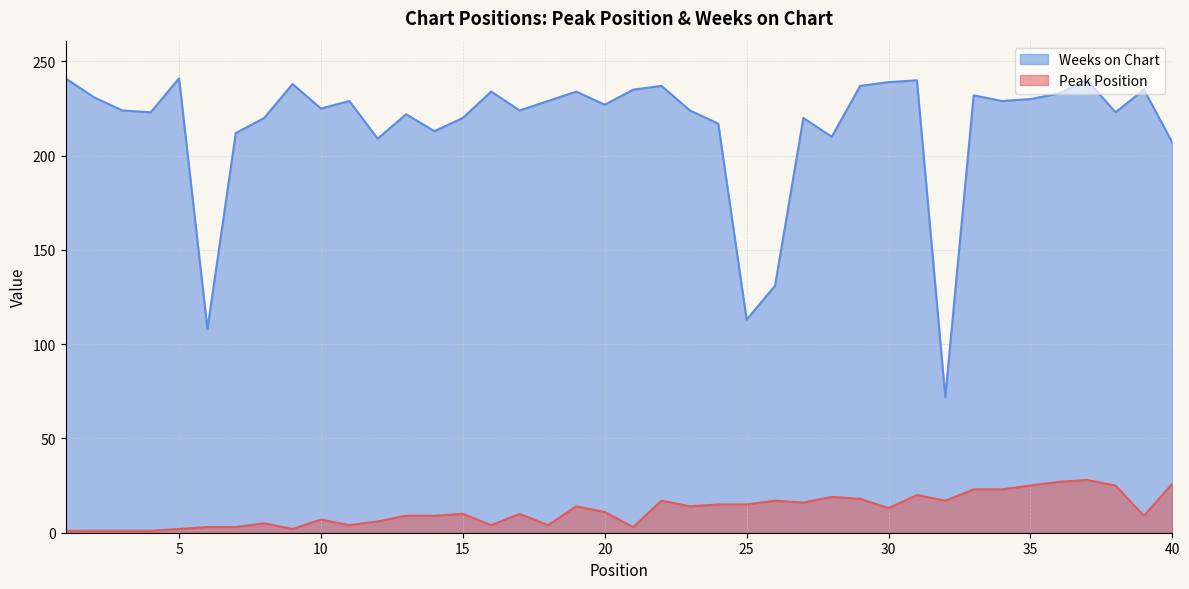

Reading left to right, list all the values displayed in this chart.

Peak Position: 1=1	2=1	3=1	4=1	5=2	6=3	7=3	8=5	9=2	10=7	11=4	12=6	13=9	14=9	15=10	16=4	17=10	18=4	19=14	20=11	21=3	22=17	23=14	24=15	25=15	26=17	27=16	28=19	29=18	30=13	31=20	32=17	33=23	34=23	35=25	36=27	37=28	38=25	39=9	40=26
Weeks on Chart: 1=241	2=231	3=224	4=223	5=241	6=108	7=212	8=220	9=238	10=225	11=229	12=209	13=222	14=213	15=220	16=234	17=224	18=229	19=234	20=227	21=235	22=237	23=224	24=217	25=113	26=131	27=220	28=210	29=237	30=239	31=240	32=72	33=232	34=229	35=230	36=233	37=240	38=223	39=235	40=207